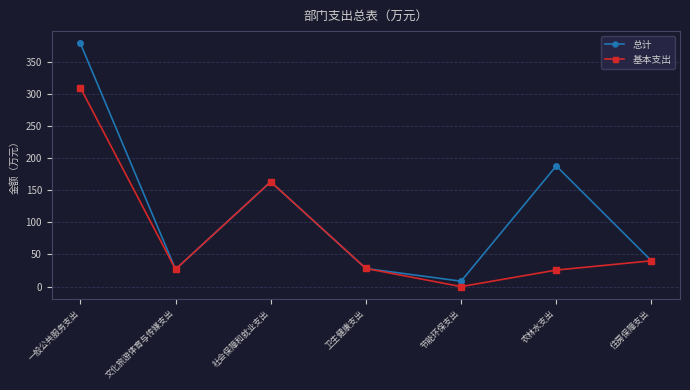

The 基本支出 series shows 28.2 at 卫生健康支出. True or false?

True